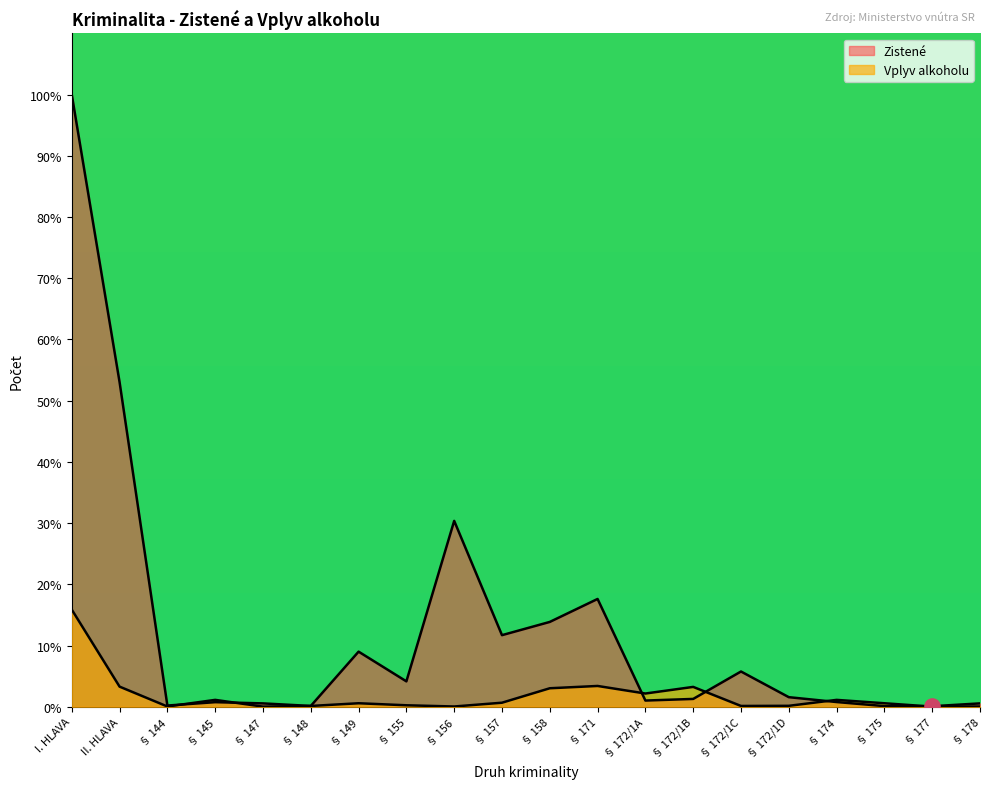

Which series reaches the maximum Y coordinate?

Zistené